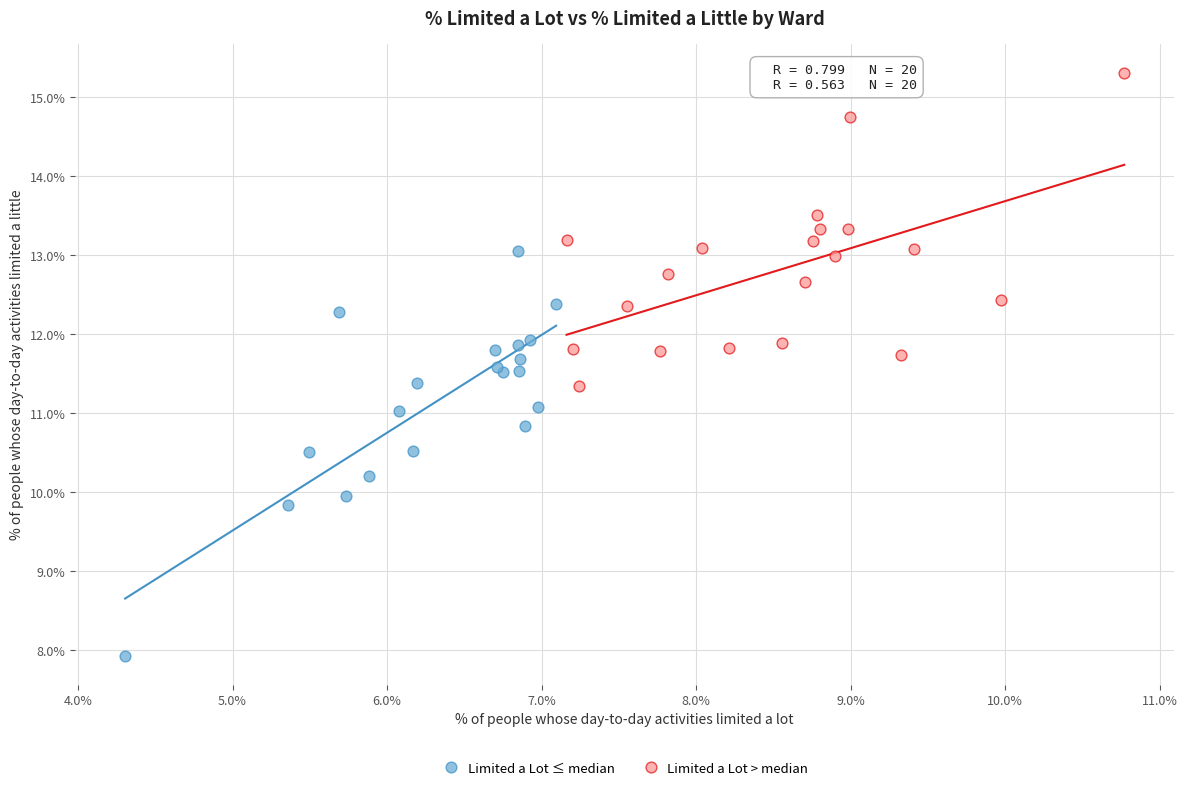

What are all the series names shown in the legend?

Limited a Lot ≤ median, Limited a Lot > median